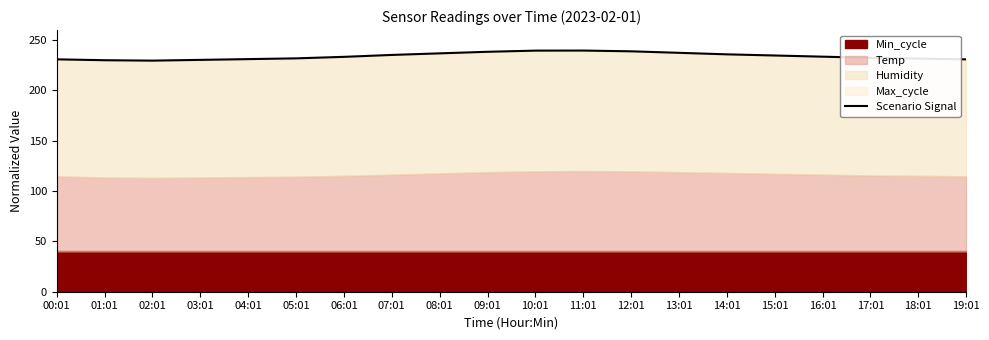

How many values are below 233?

9